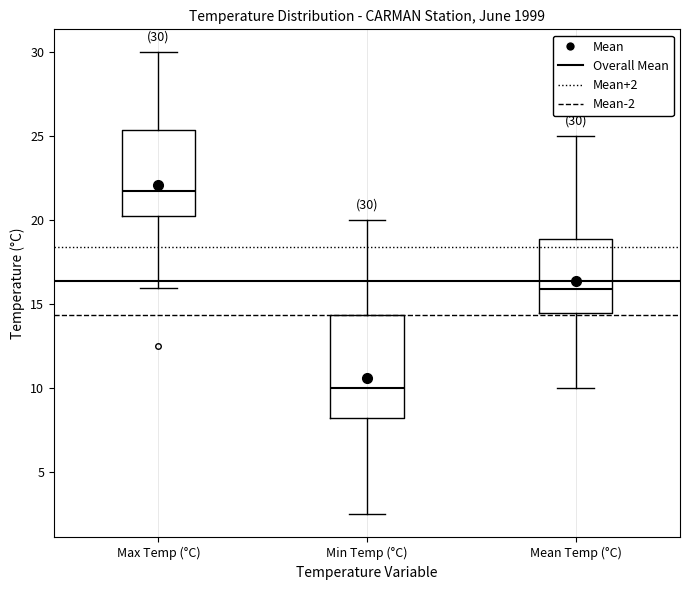

Which box is the tallest, from its lower edge to its upper edge?

Min Temp (°C)